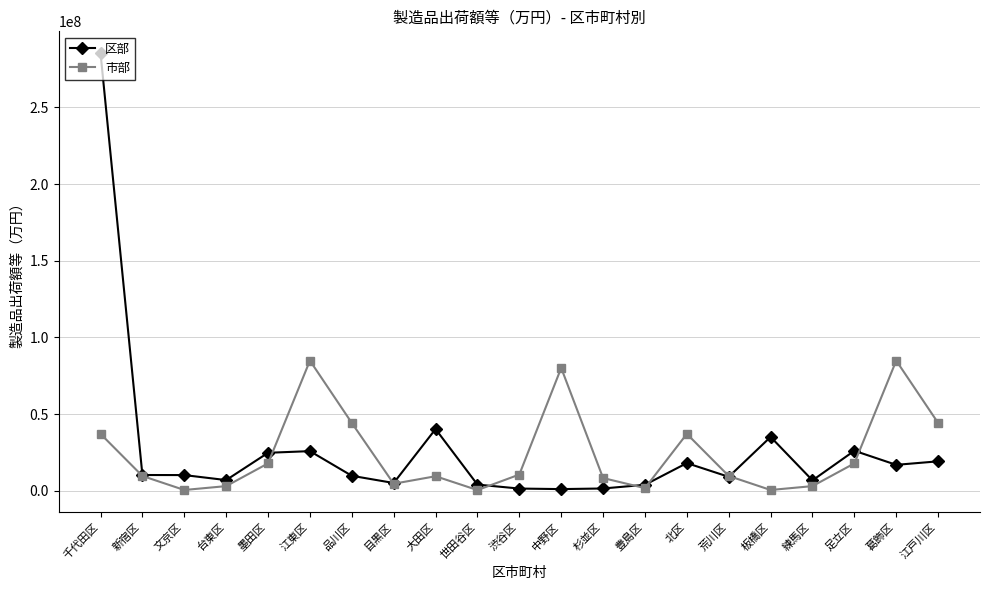

What is the label of the 19th point from the left?

足立区